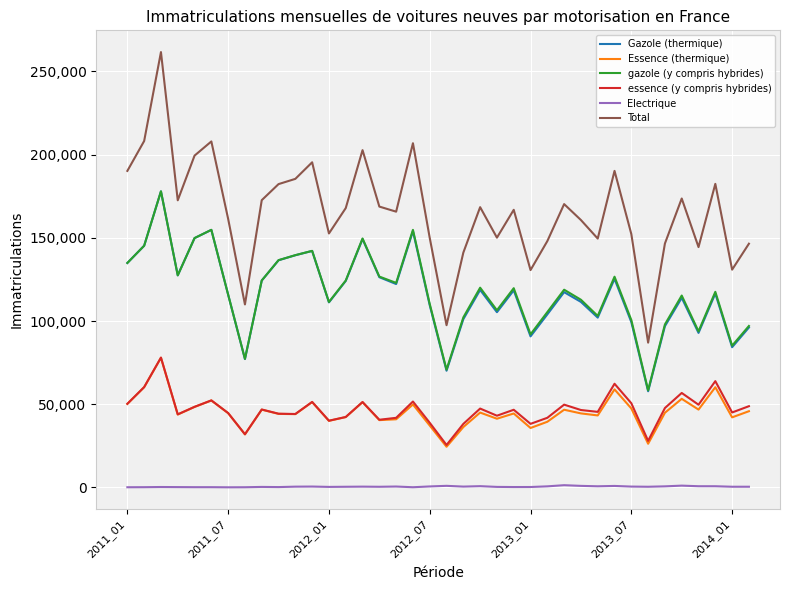

Which series has the largest range (max minus min)?

Total